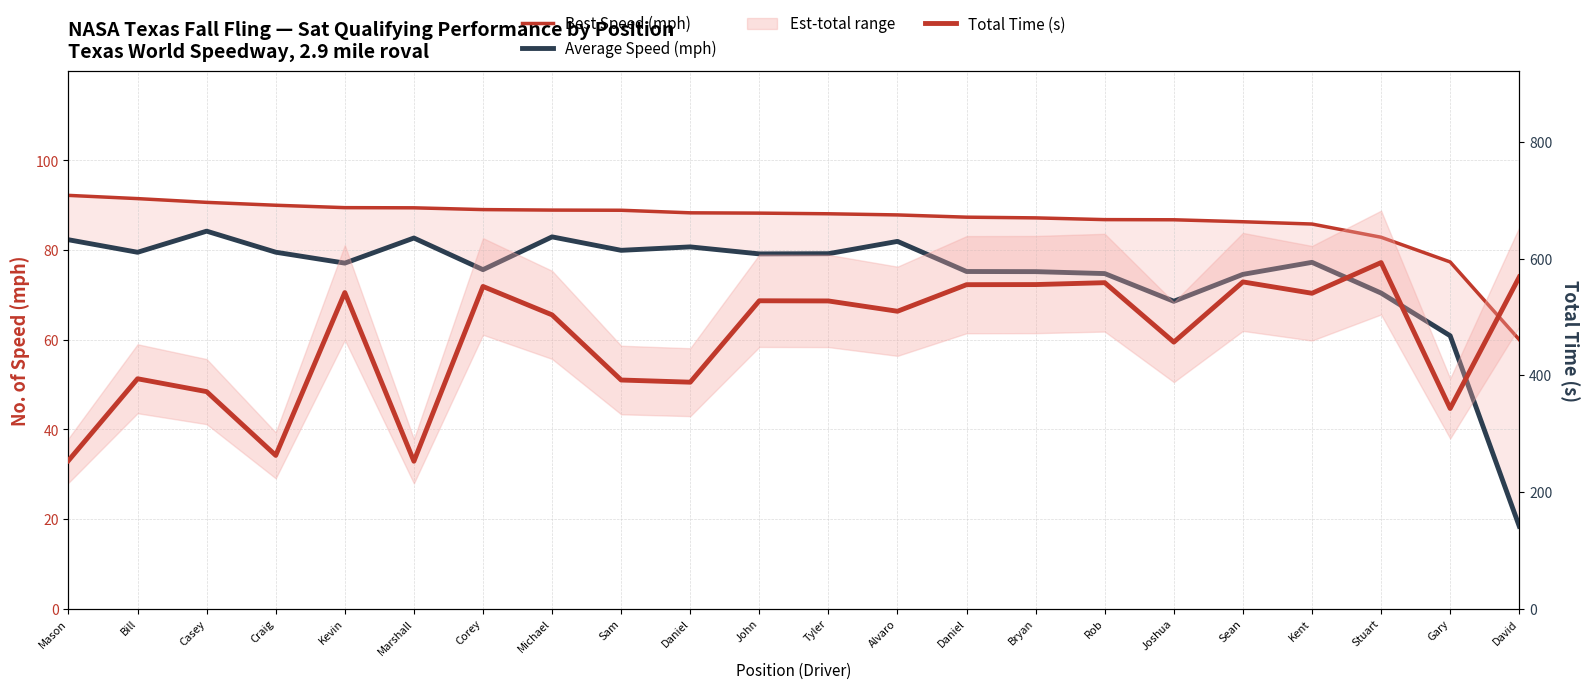

The Total Time (s) series shows 541.7 at Kevin. True or false?

True